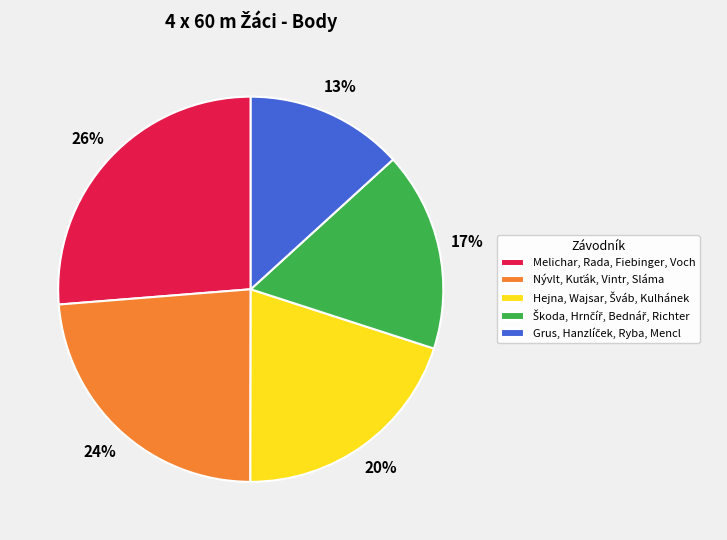

Is Melichar, Rada, Fiebinger, Voch the majority of the pie?

No